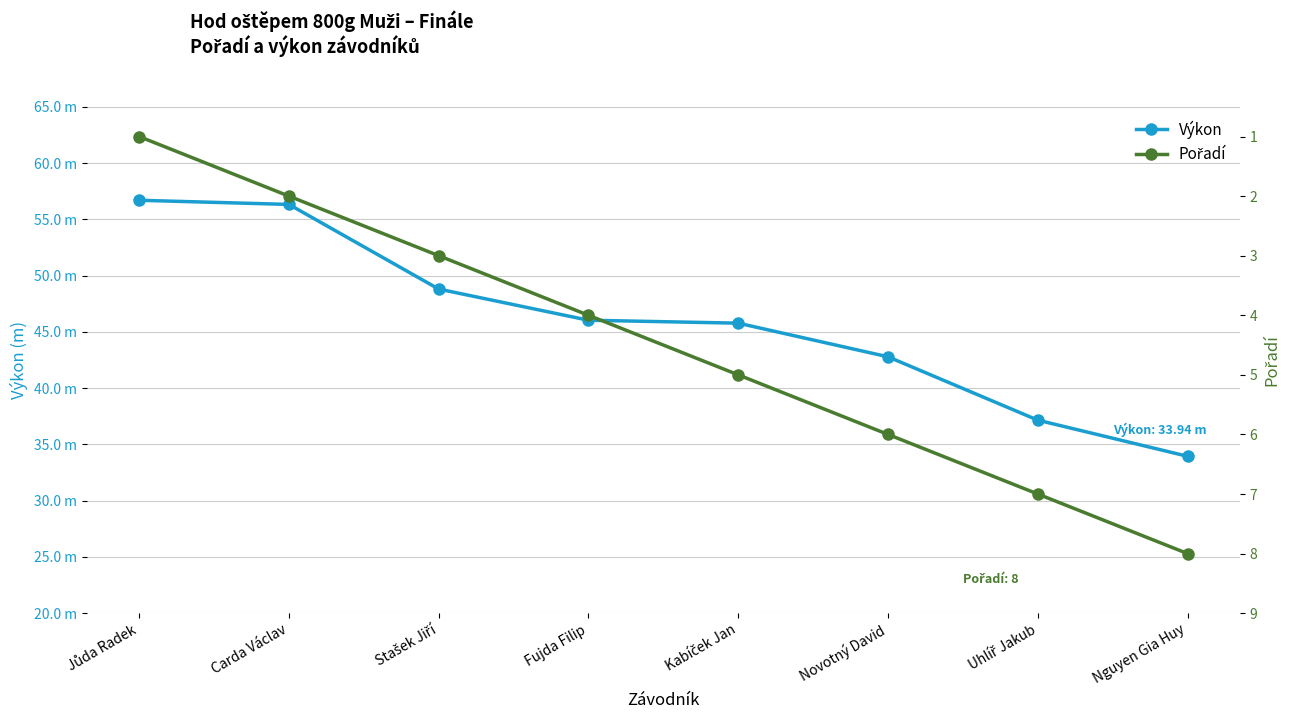

Which series changed the most between Stašek Jiří and Uhlíř Jakub?

Výkon